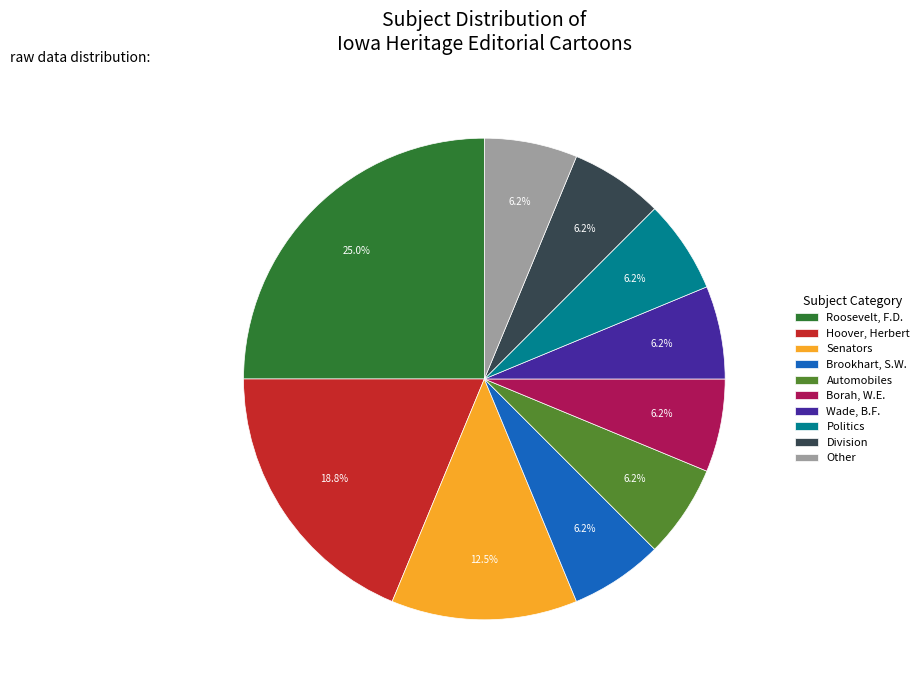

What is the ratio of the value at Division to the value at Borah, W.E.?

1.0